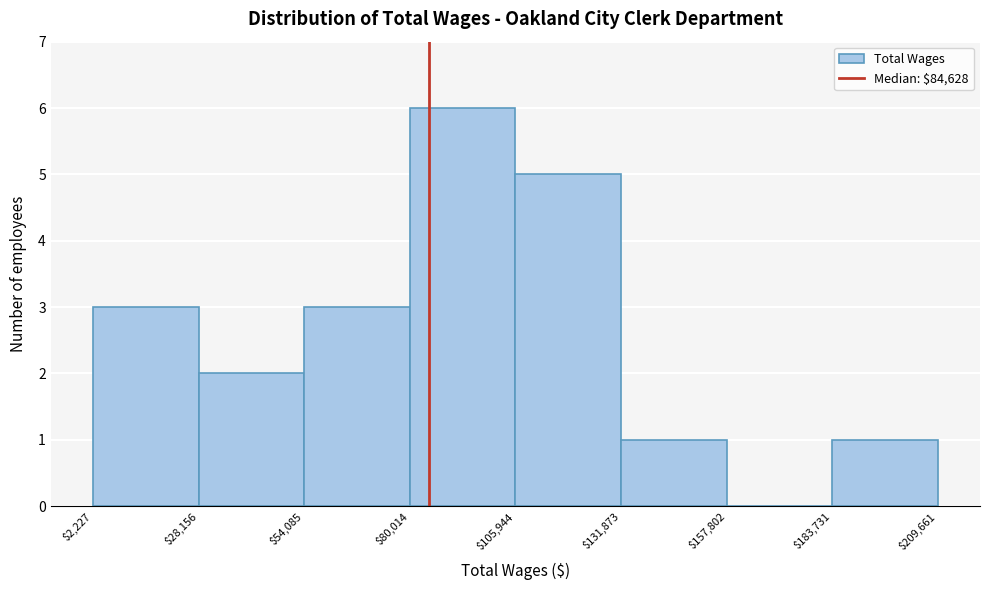

Reading left to right, transcribe this chart: for each bar, give the range it covers on the x-axis and its height. The values are not printed on the chart, so give them approximately, as read against the axis.

$2,227 to $28,156: 3
$28,156 to $54,085: 2
$54,085 to $80,014: 3
$80,014 to $105,944: 6
$105,944 to $131,873: 5
$131,873 to $157,802: 1
$157,802 to $183,731: 0
$183,731 to $209,661: 1